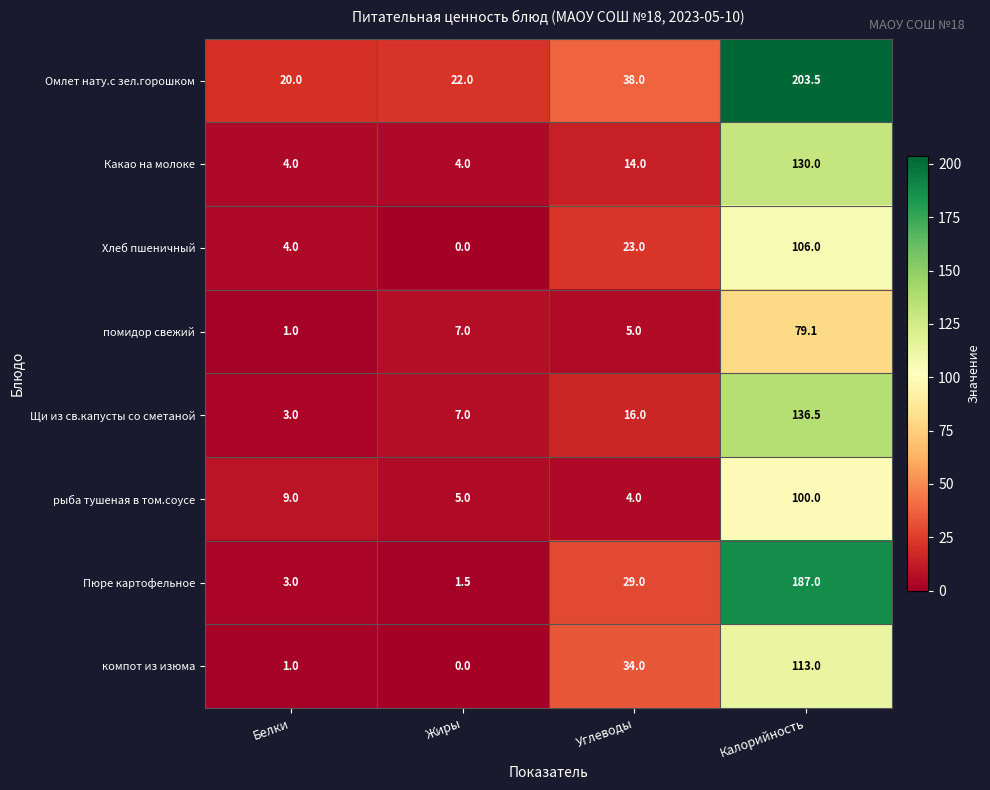

What is the approximate value of компот из изюма at Калорийность?

113.0